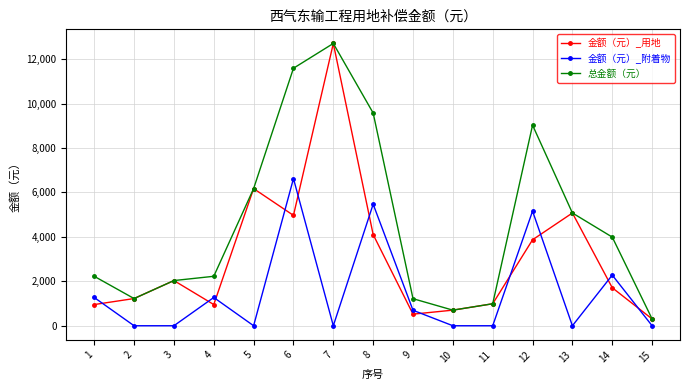

Does the chart display data point markers on the line(s)?

Yes